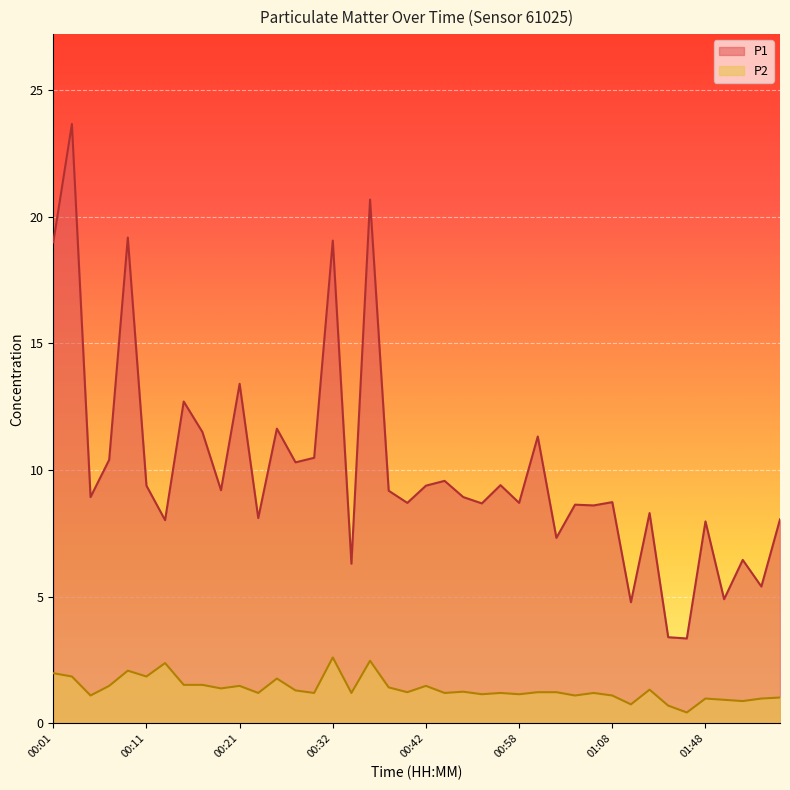

How many data points in P1 are less than 8?

9